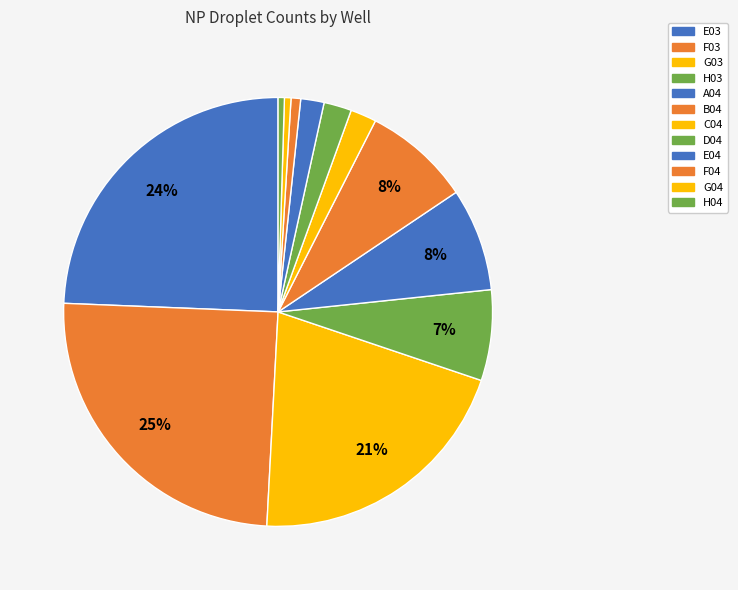

Is there a majority slice in this chart?

No